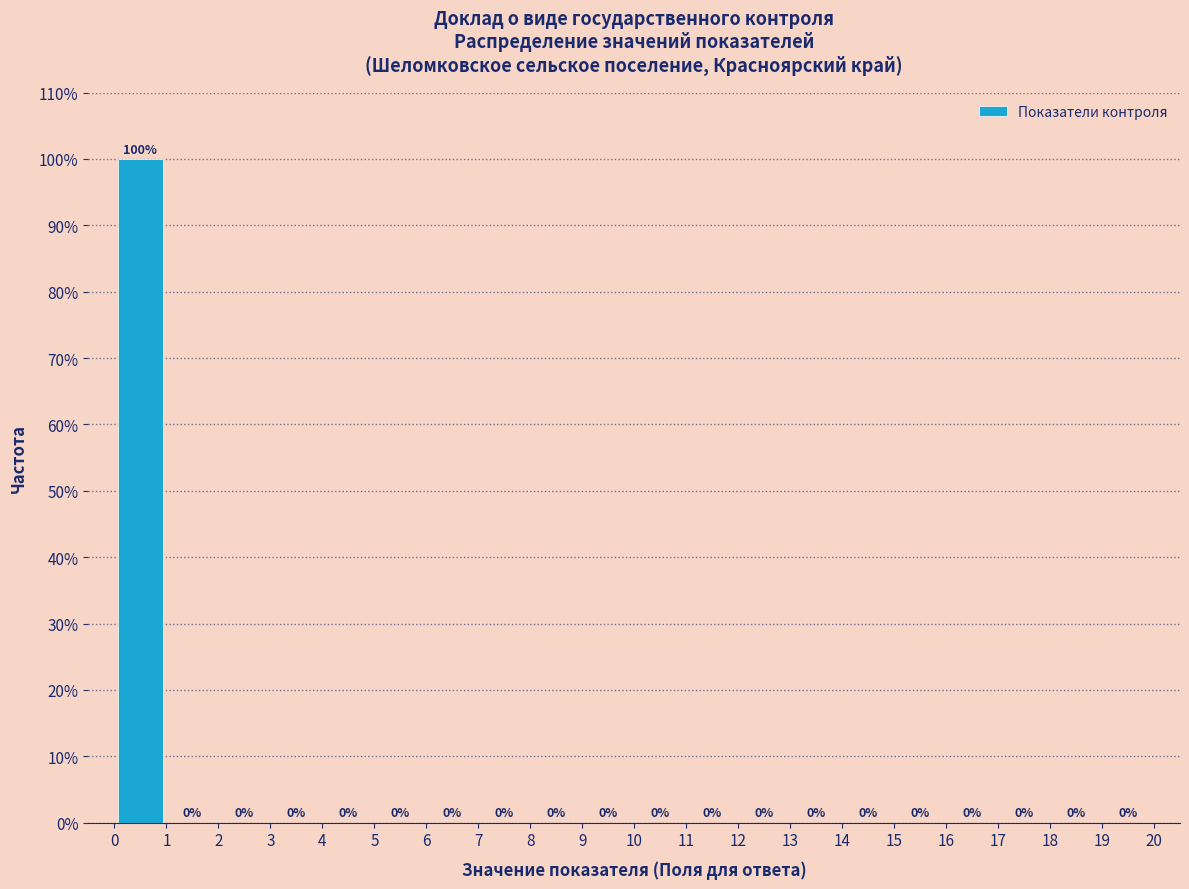

What is the height of the bar covering 0 to 1 on the x-axis?

100